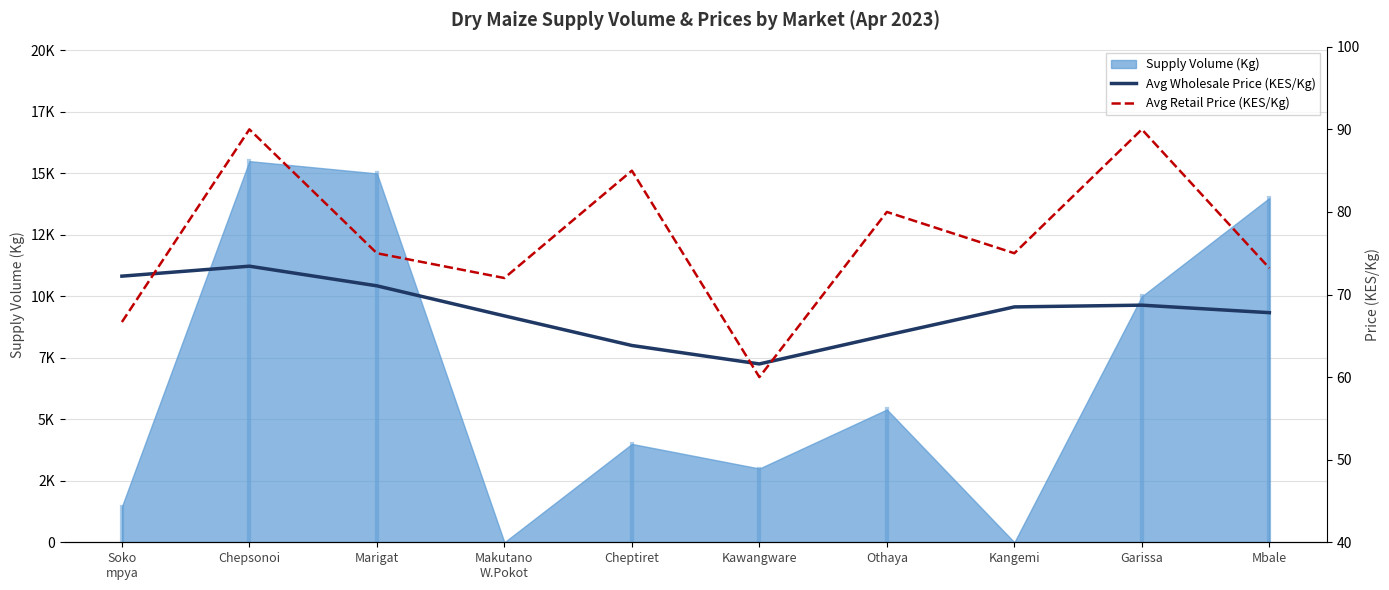

What is the sum of the Avg Retail Price (KES/Kg) values at Soko
mpya and Kangemi?

141.7